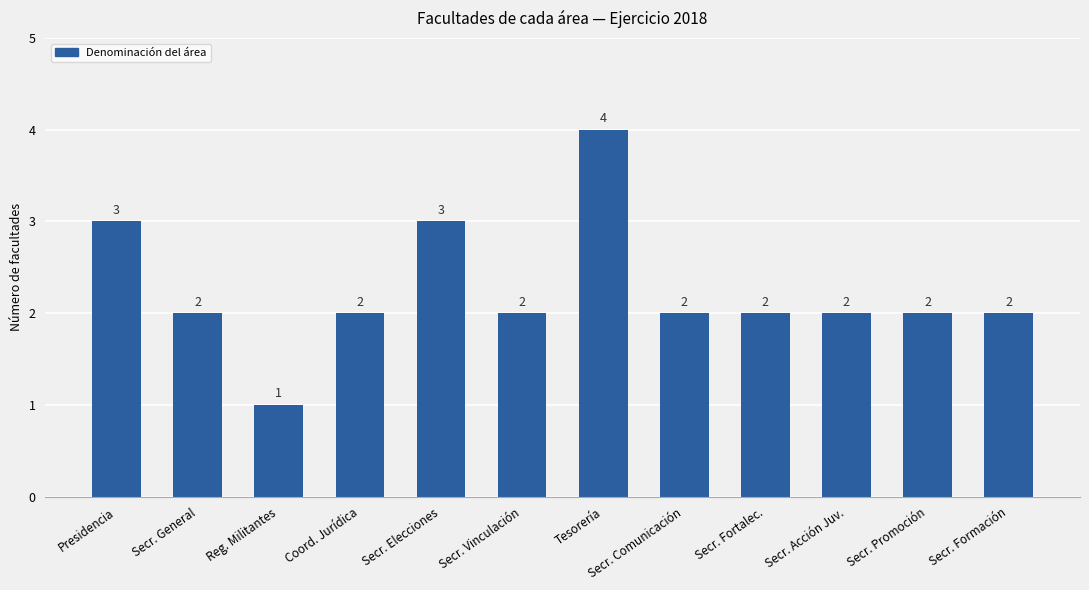

At which label does the data first exceed 2?

Presidencia